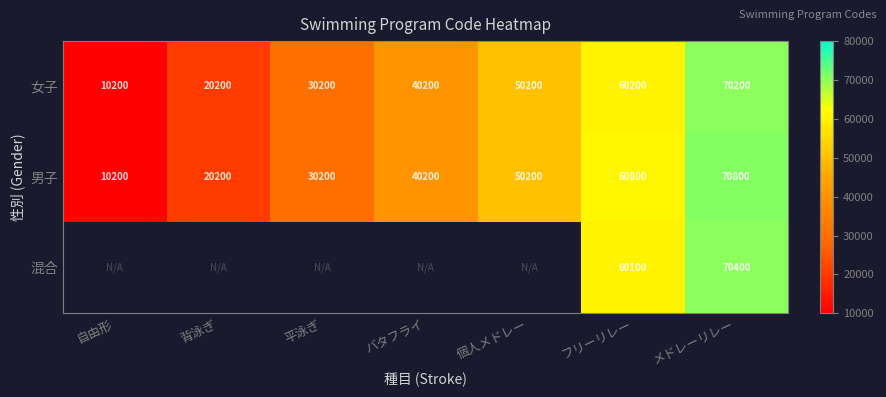

Is it true that 男子 equals 60800 at フリーリレー?

True